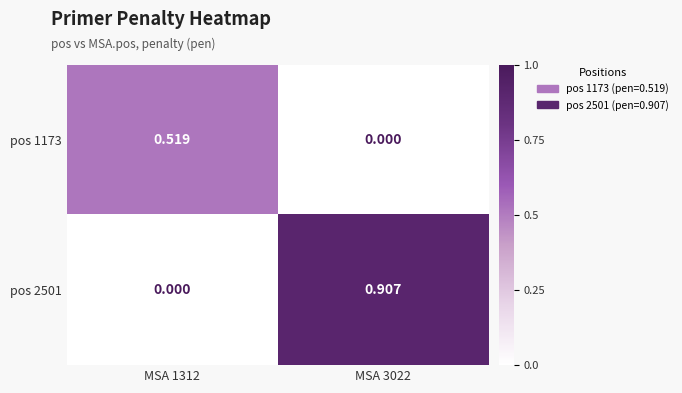

How many categories are shown in the chart?

2